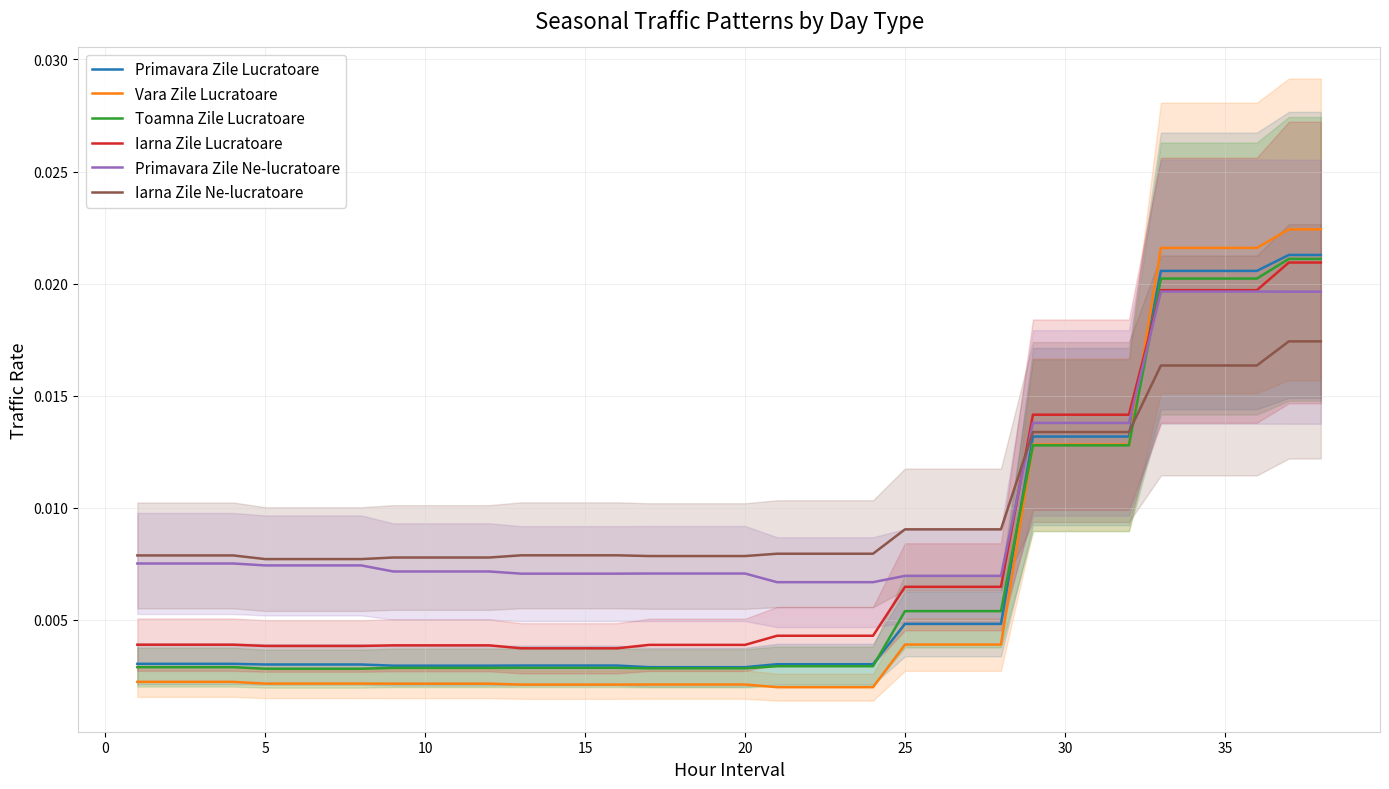

Which series has the largest total across all categories?

Iarna Zile Ne-lucratoare